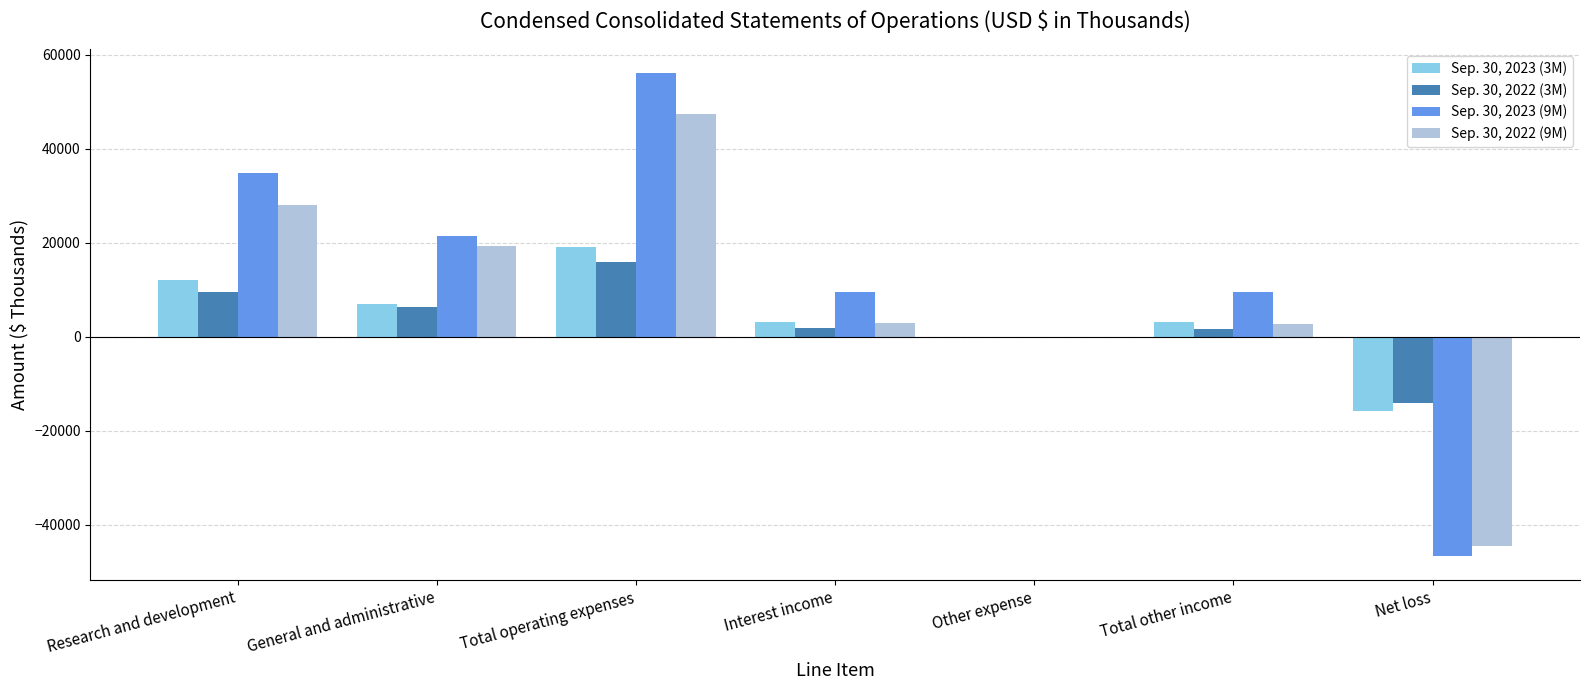

How many distinct data groups are displayed?

4